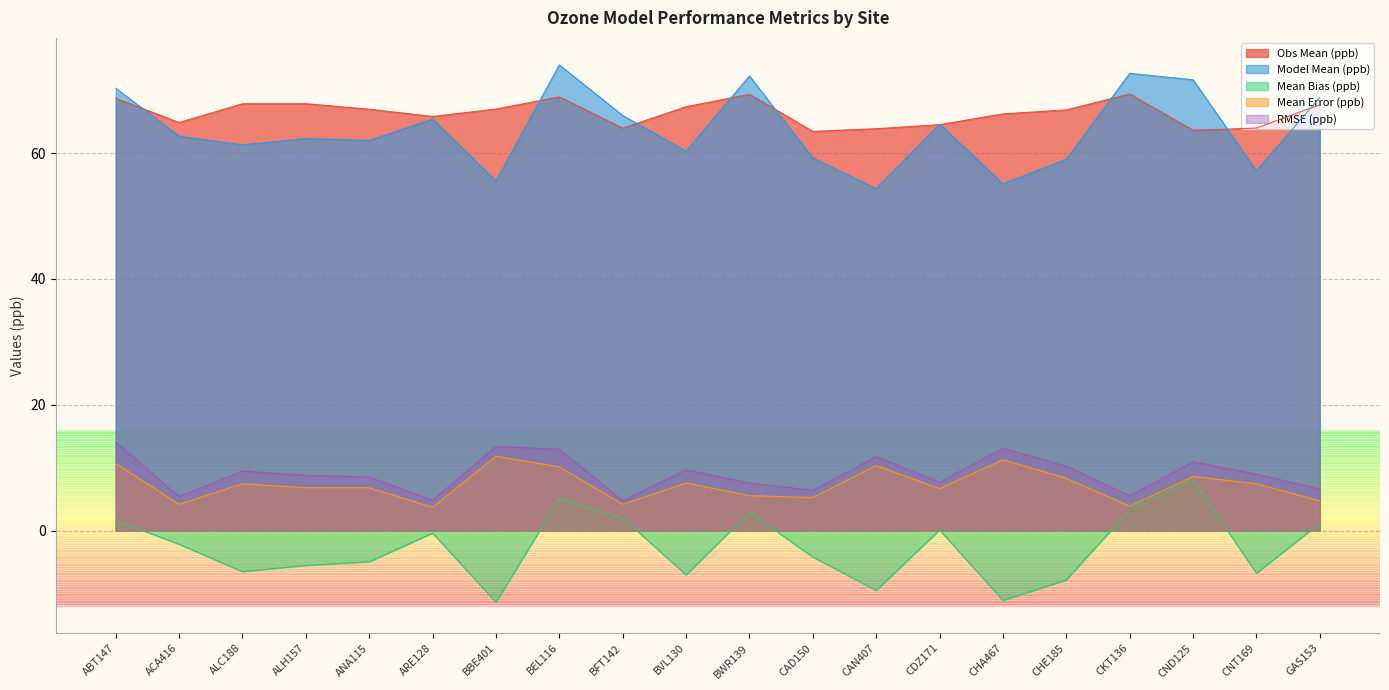

Which category has the highest value across all series?

BEL116